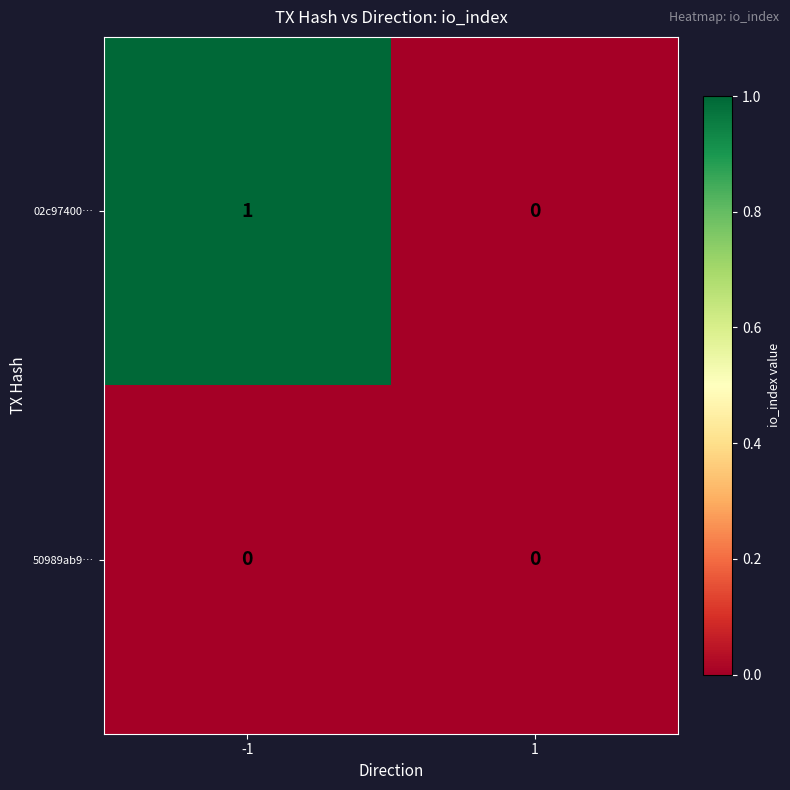

True or false: 50989ab9… has a value of 0 at 1.

True